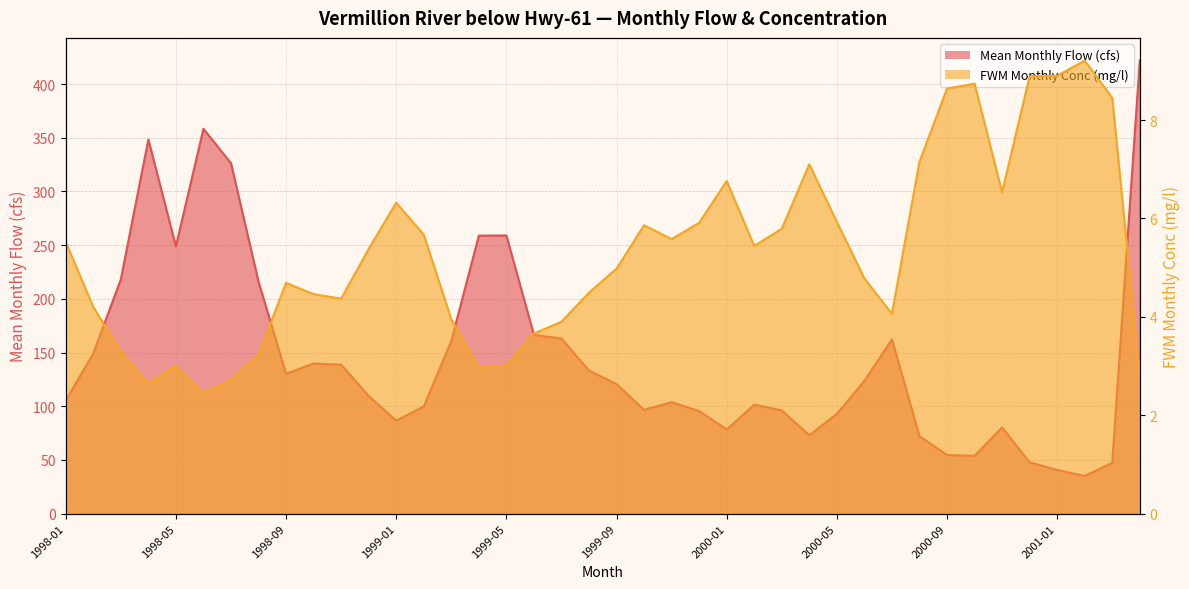

How many values in the FWM Monthly Conc (mg/l) series are below 5?

20